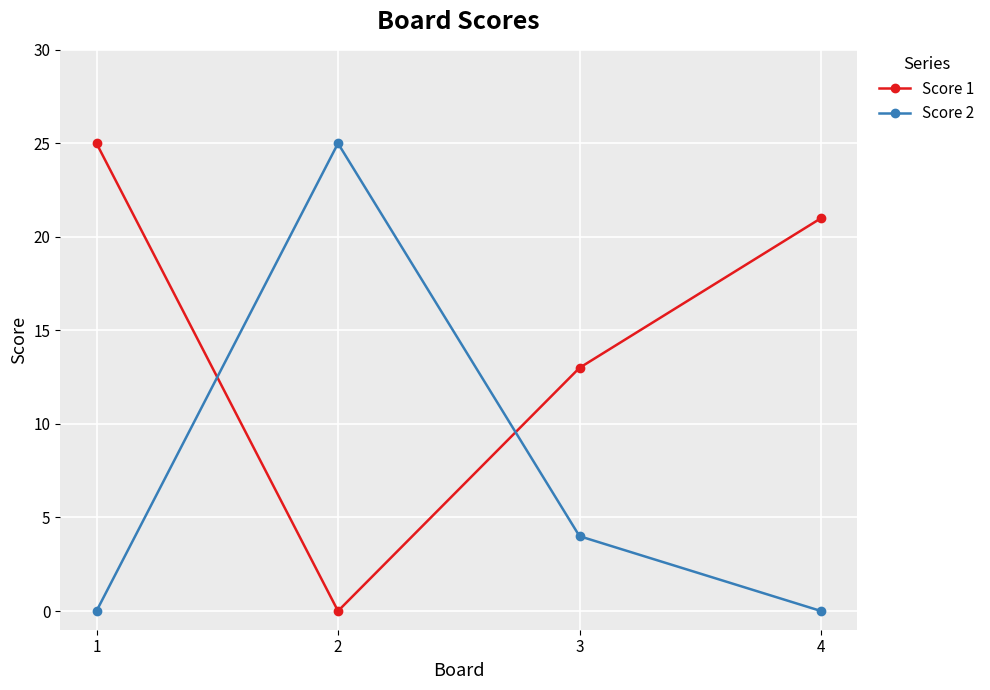

Where do Score 2 and Score 1 first cross each other?

1 and 2